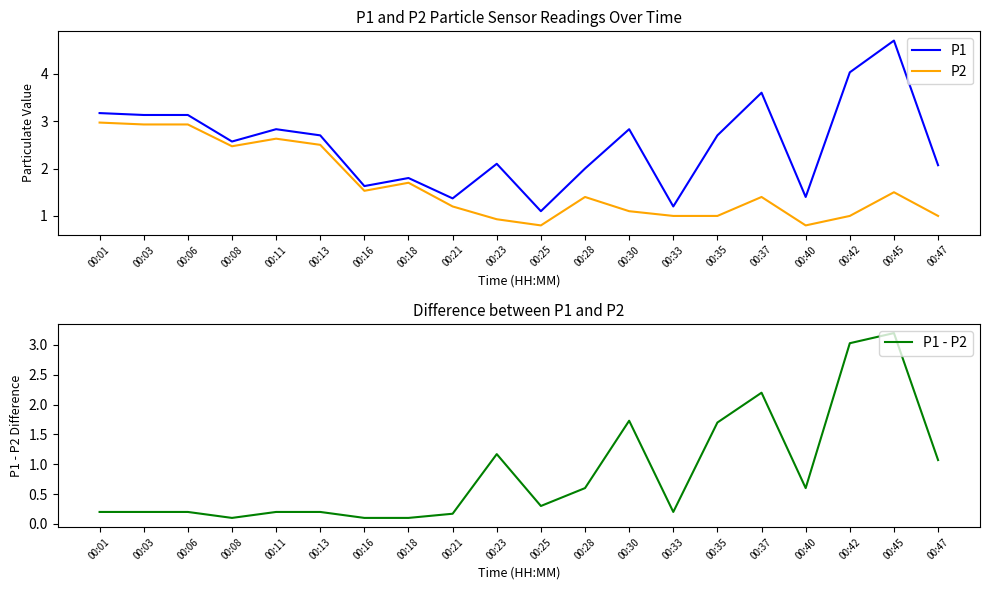

True or false: P1 - P2 has more than 0 points higher than both neighbors.

True